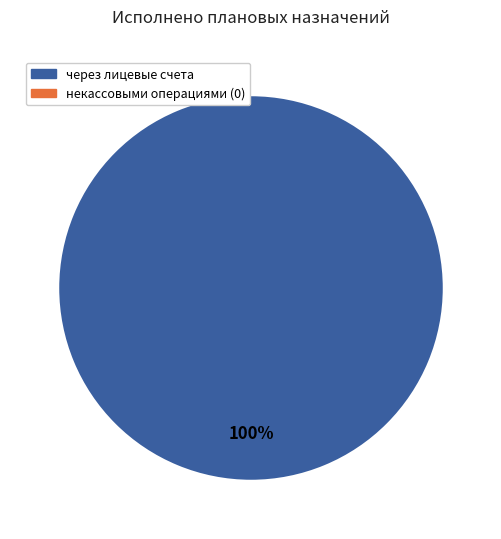

Is there any slice that represents more than half of the pie?

Yes